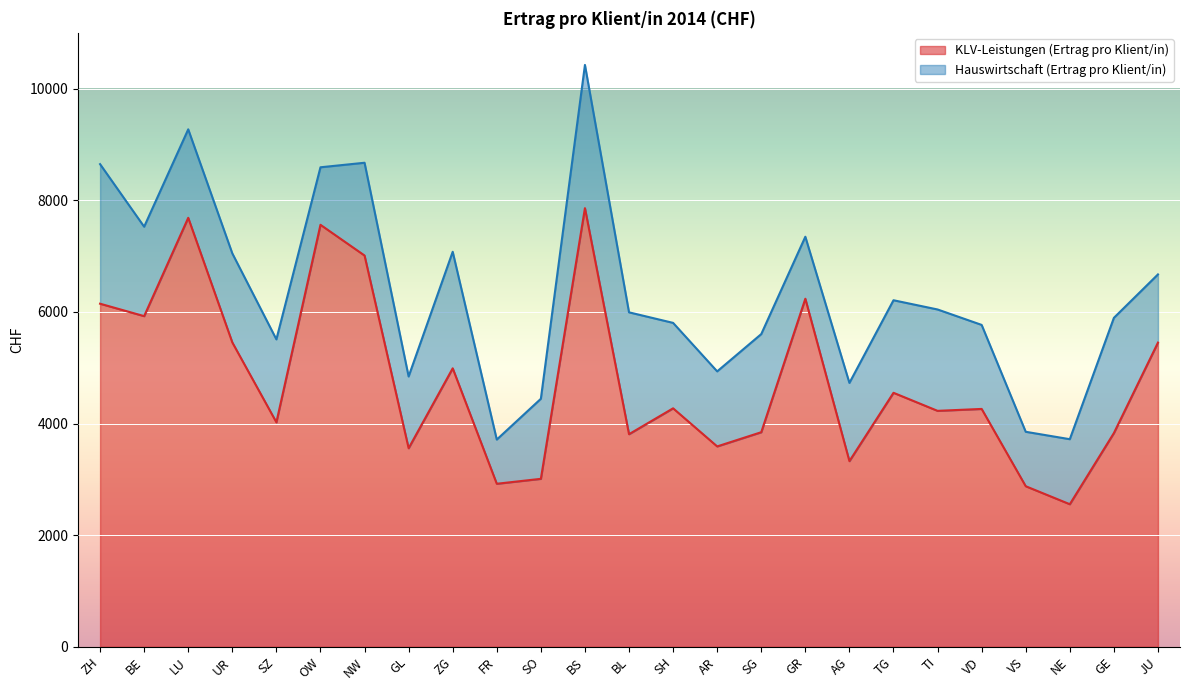

What is the smallest value displayed?

2554.0